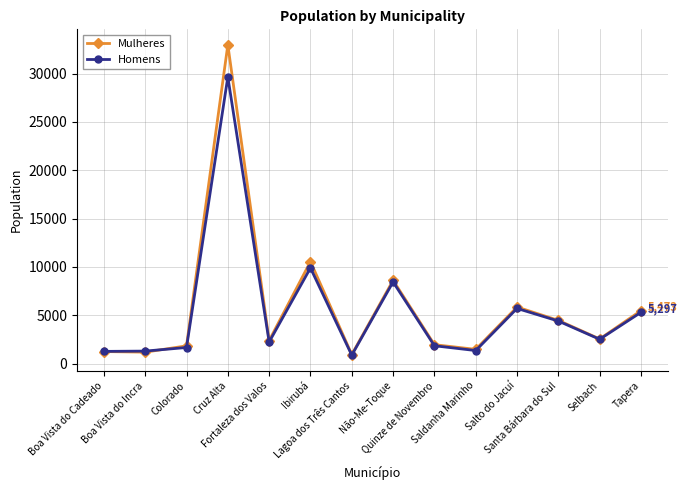

How many lines are shown in the chart?

2